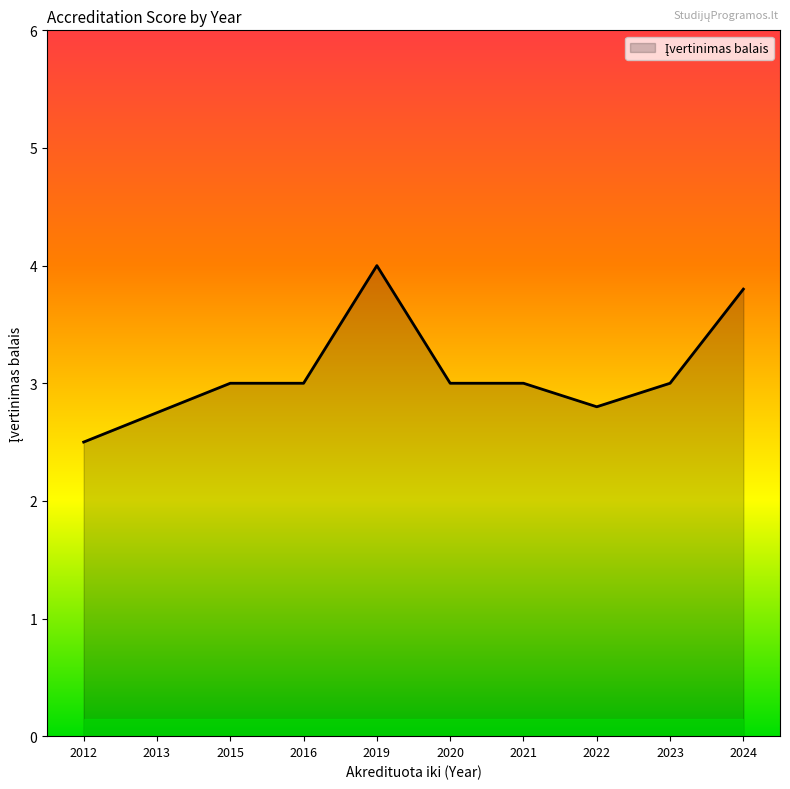

What is the sum of all values?

30.9